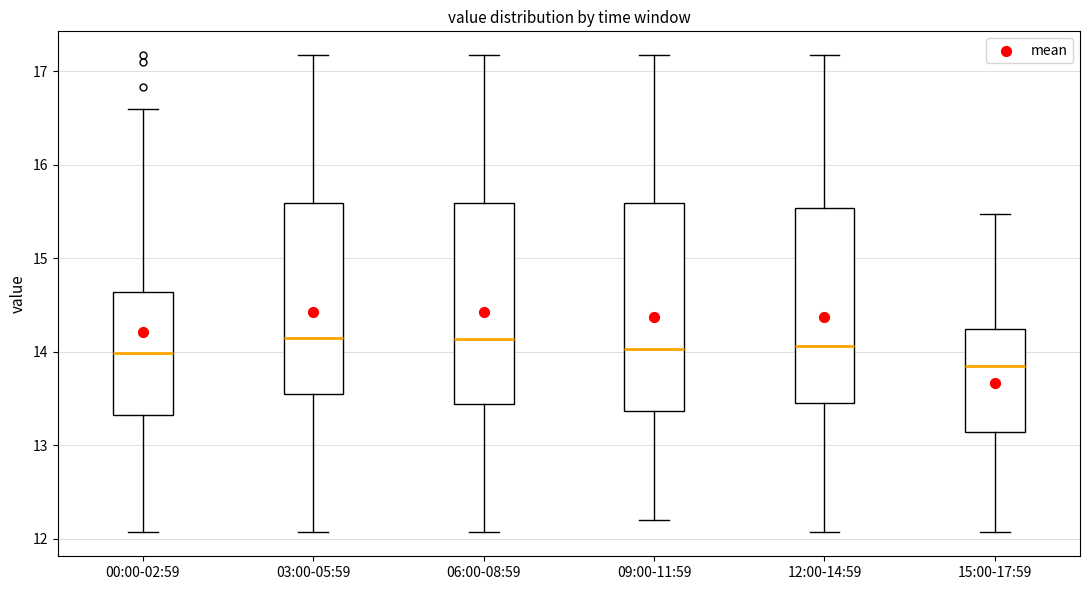

Where does the lower whisker of the box for 06:00-08:59 end on the y-axis? The values are not printed on the chart, so give them approximately, as read against the axis.

12.1